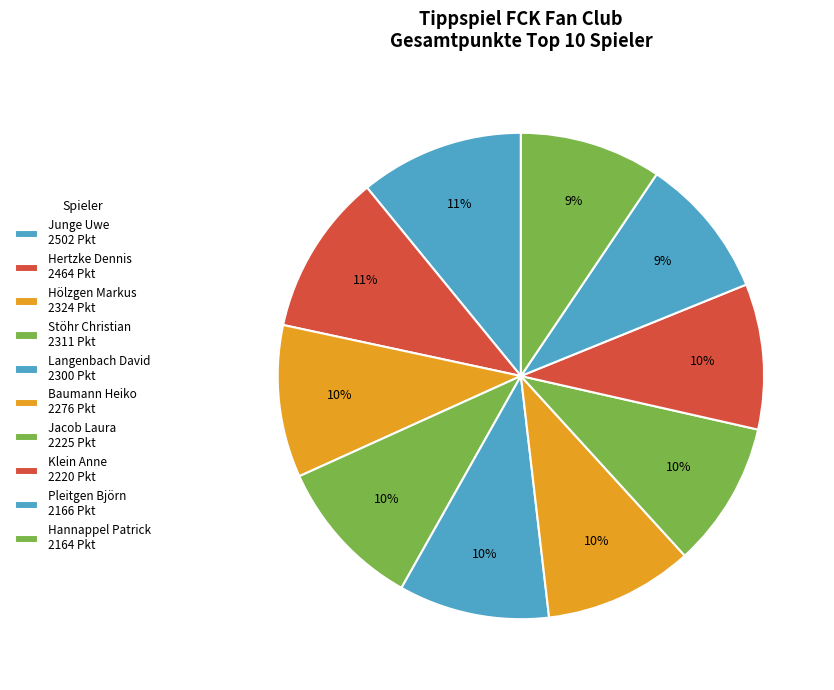

Rank the categories by value from lowest to highest.

Hannappel Patrick, Pleitgen Björn, Klein Anne, Jacob Laura, Baumann Heiko, Langenbach David, Stöhr Christian, Hölzgen Markus, Hertzke Dennis, Junge Uwe